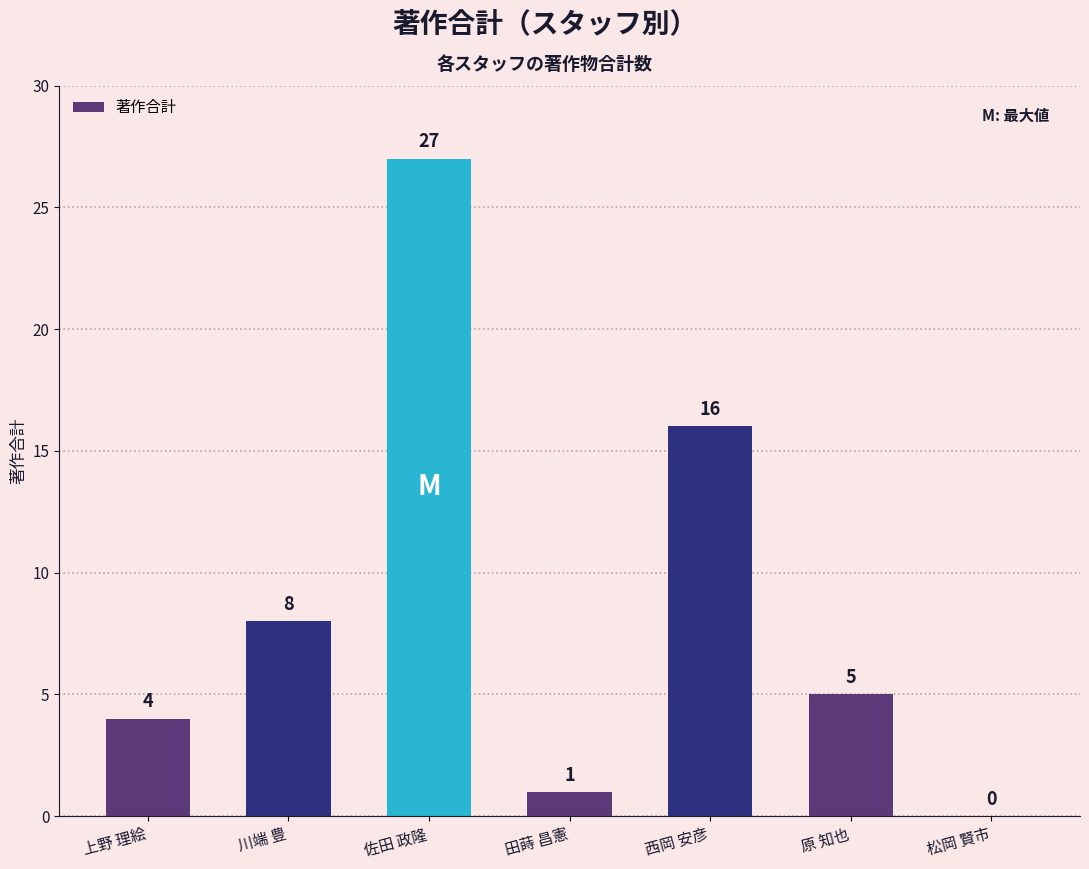

What is the maximum value shown in the chart?

27